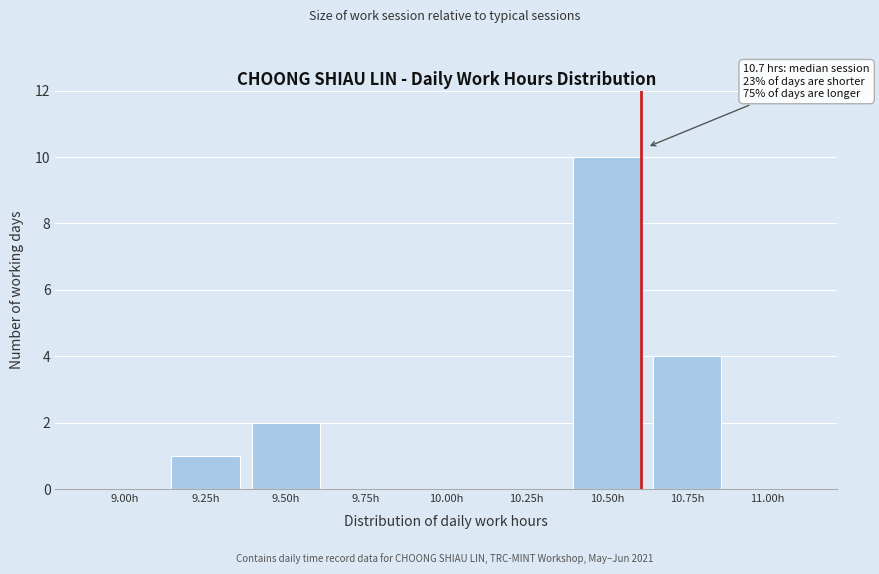

Reading left to right, list all the values displayed in this chart.

9.00h=0	9.25h=1	9.50h=2	9.75h=0	10.00h=0	10.25h=0	10.50h=10	10.75h=4	11.00h=0